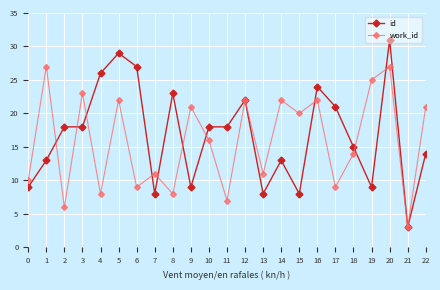

Does the chart display data point markers on the line(s)?

Yes